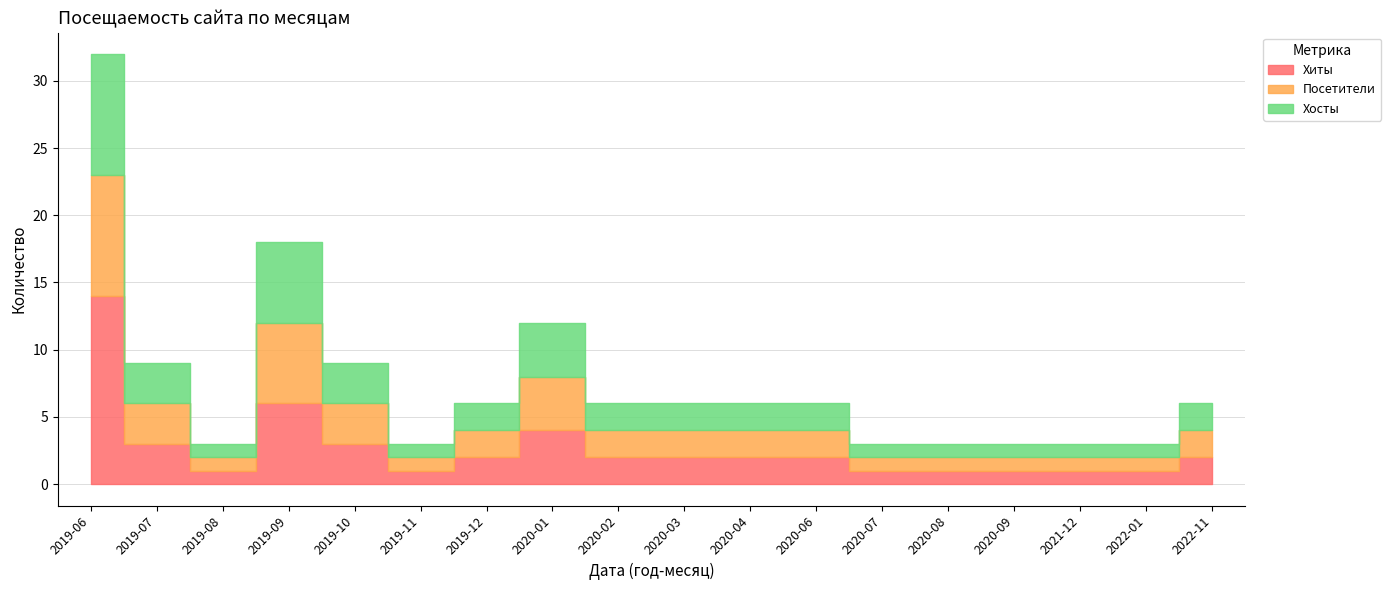

At which label does Хиты reach its peak?

2019-06